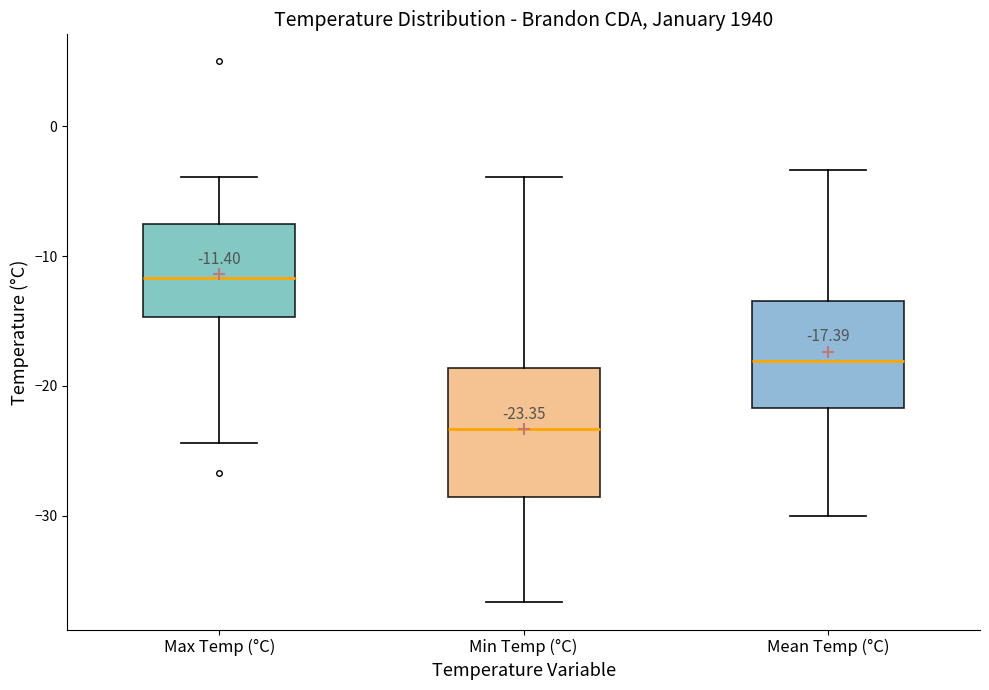

Which box is the tallest, from its lower edge to its upper edge?

Min Temp (°C)